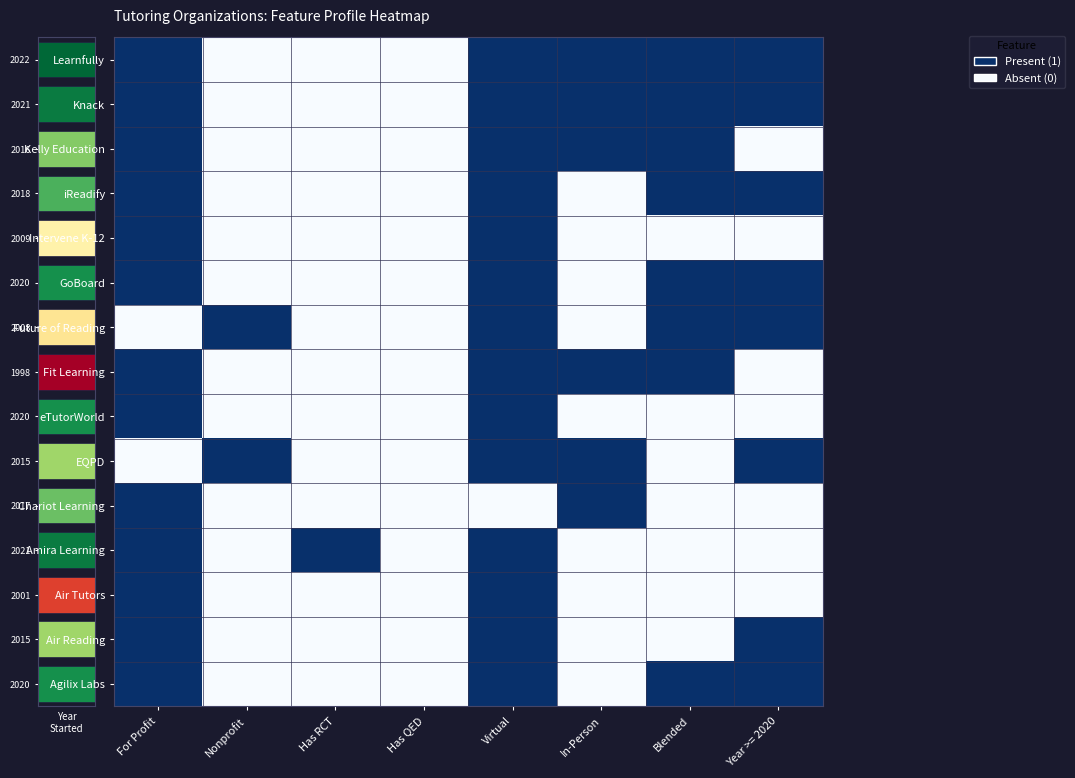

Which label corresponds to the largest value in the chart?

For Profit